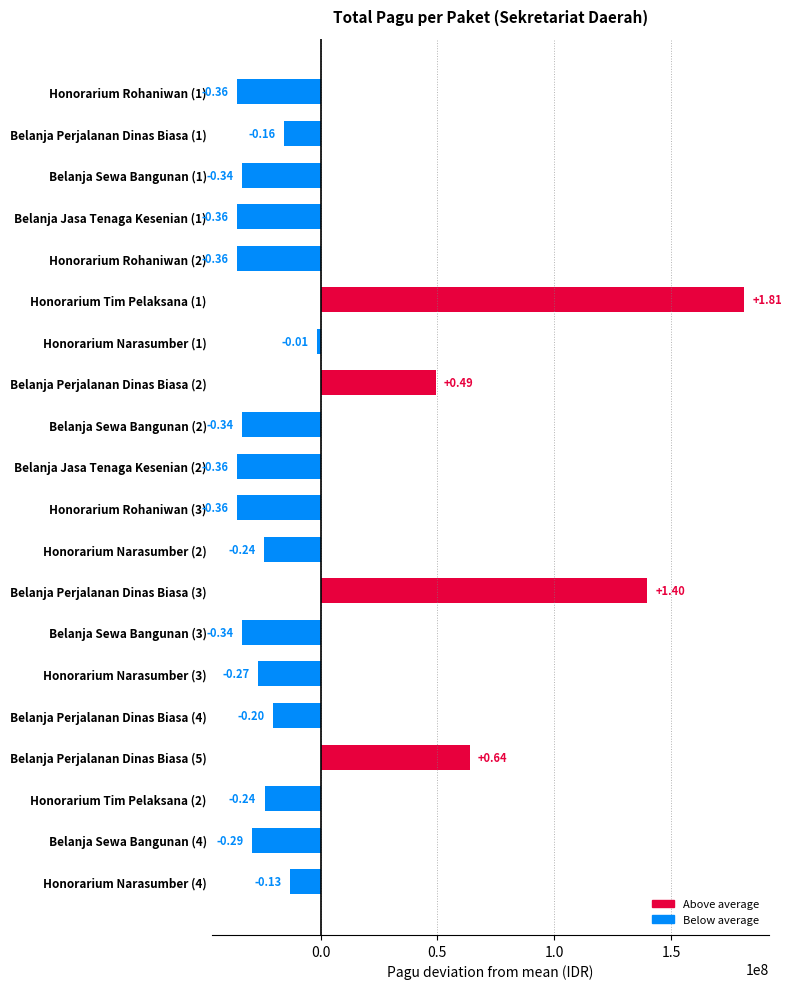

Are the bars horizontal?

Yes